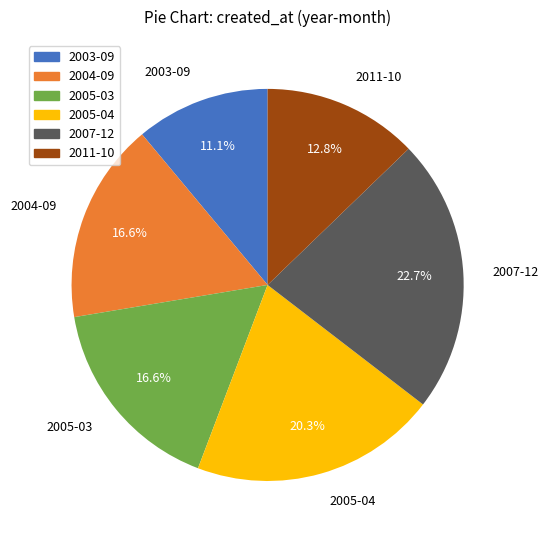

Approximately how many times larger is the value at 2005-03 compared to 2004-09?

1.0